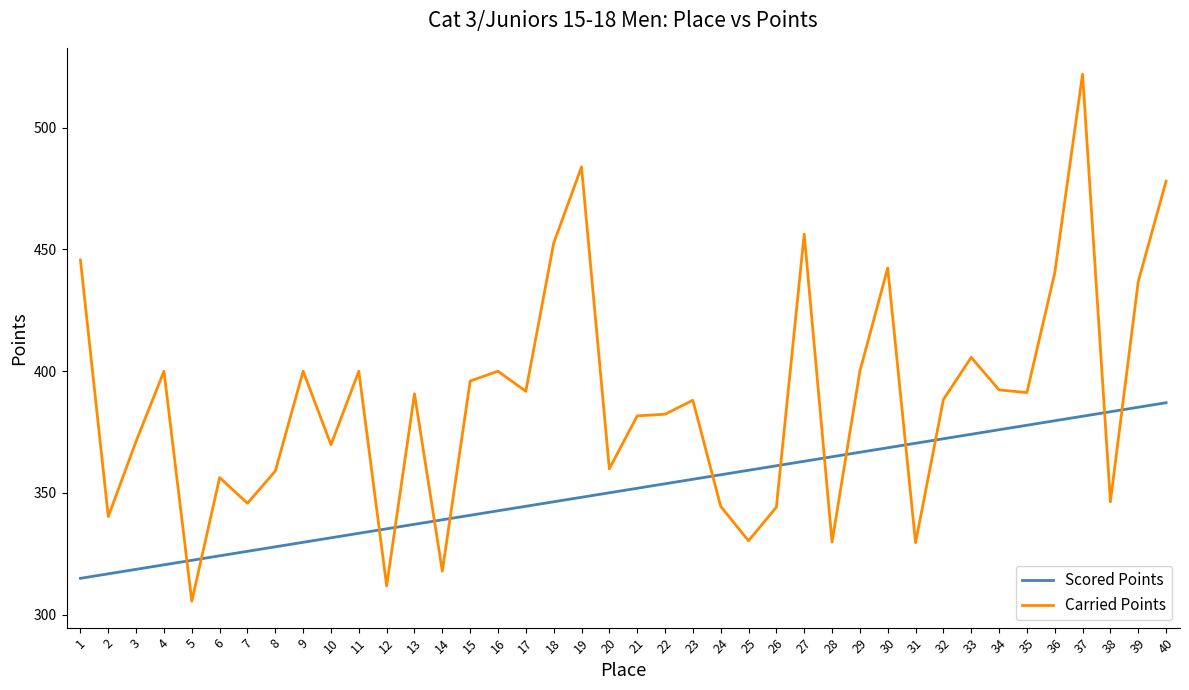

Rank the series by their maximum value, from lowest to highest.

Scored Points, Carried Points